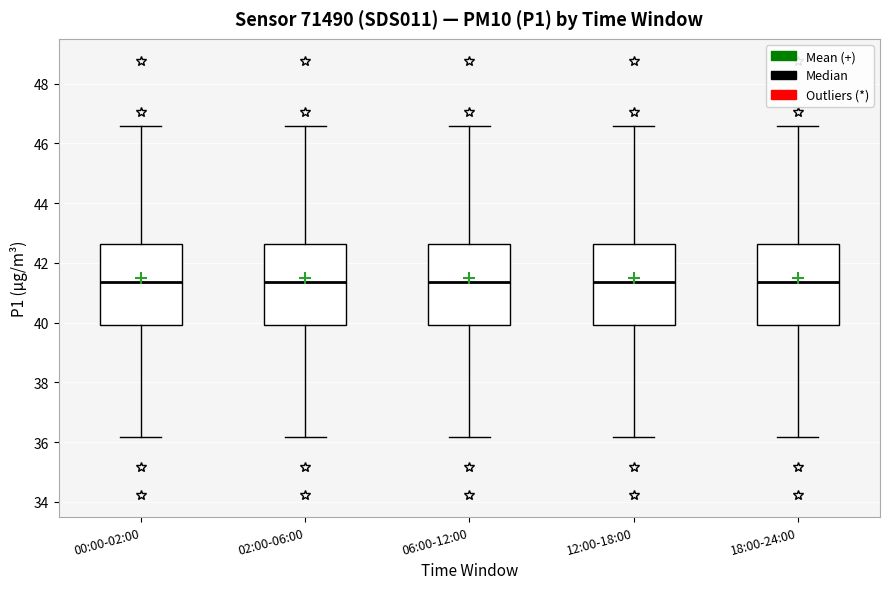

Where is the lower edge of the box for 12:00-18:00 on the y-axis? The values are not printed on the chart, so give them approximately, as read against the axis.

40.0